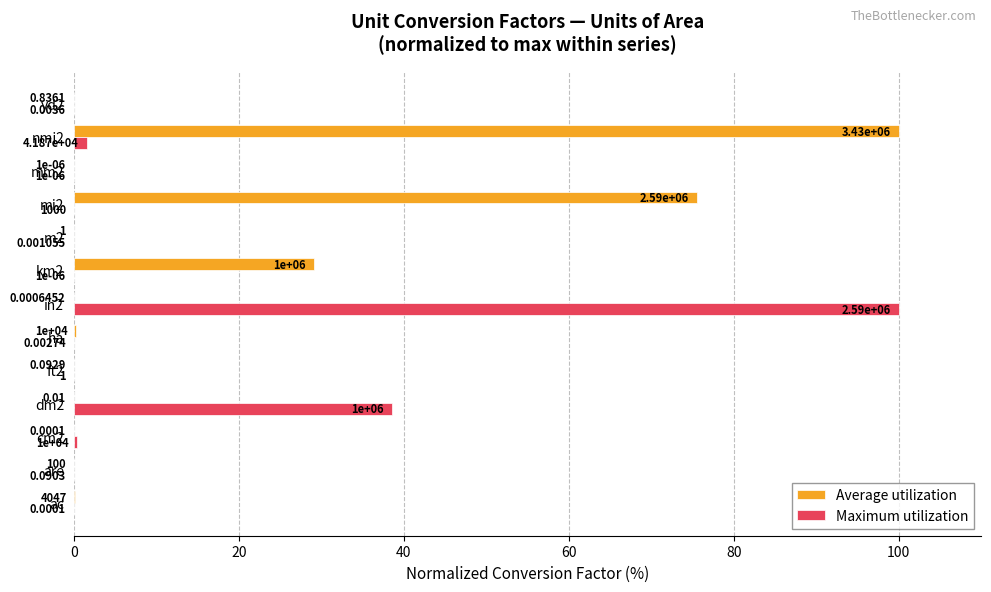

At which category is the sum across all series the highest?

nmi2